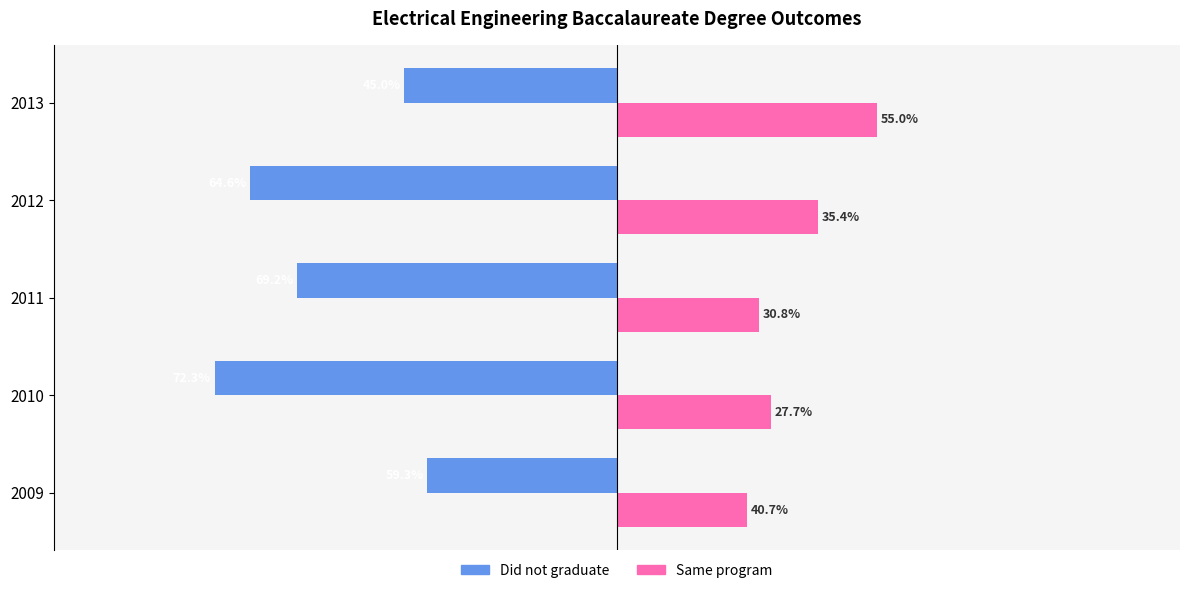

What are all the series names shown in the legend?

Did not graduate, Same program